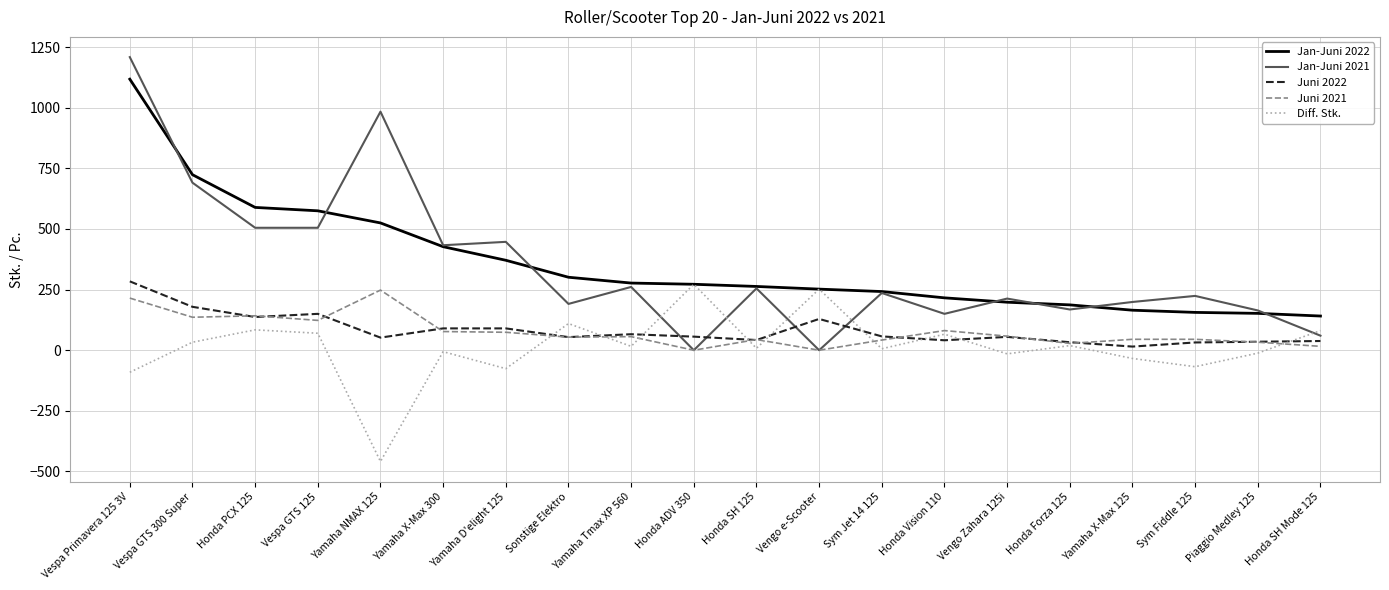

What position from the left is Vengo Zahara 125i?

15